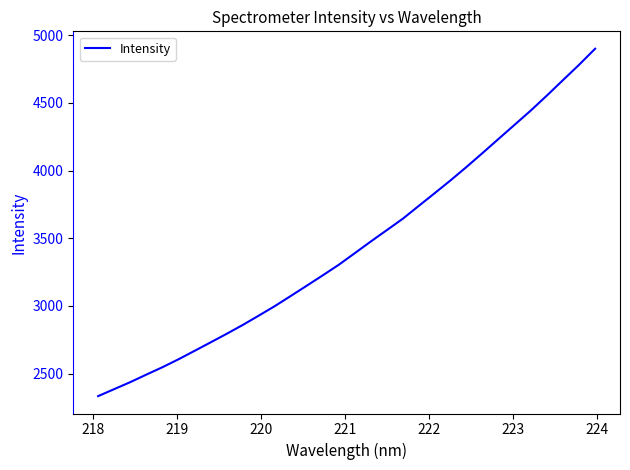

What is the difference between the maximum and minimum values?

2565.8